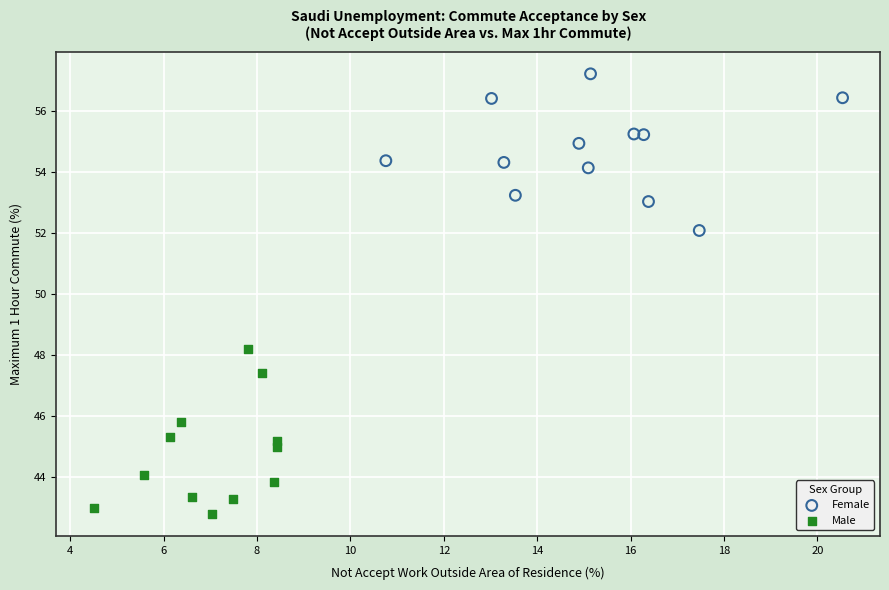

Which series reaches the minimum Y coordinate?

Male